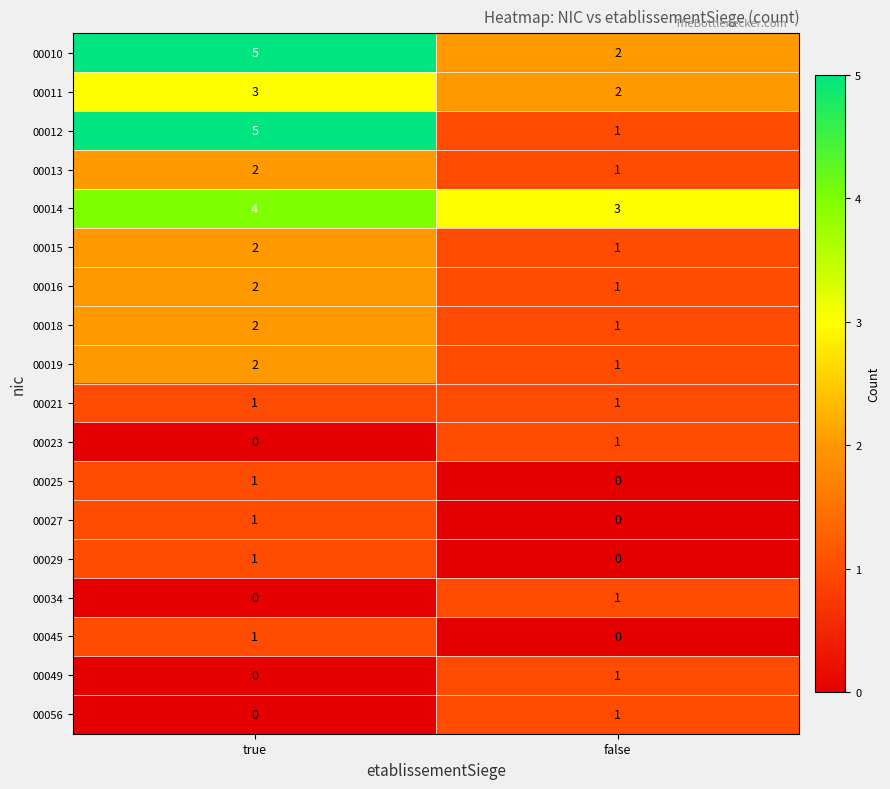

What is the sum of the 00014 values at false and true?

7